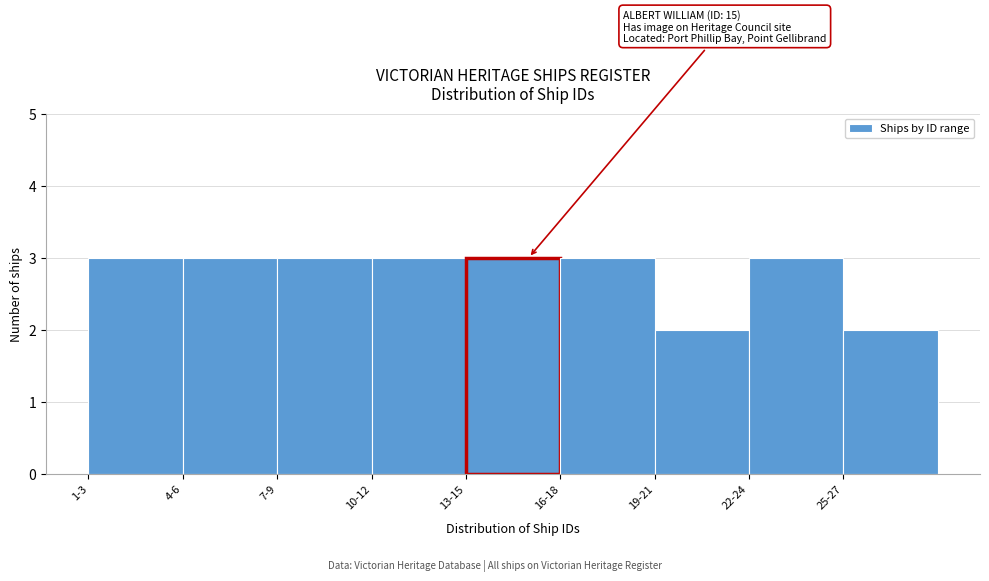

Reading left to right, what are all the values shown in this chart?

3	3	3	3	3	3	2	3	2